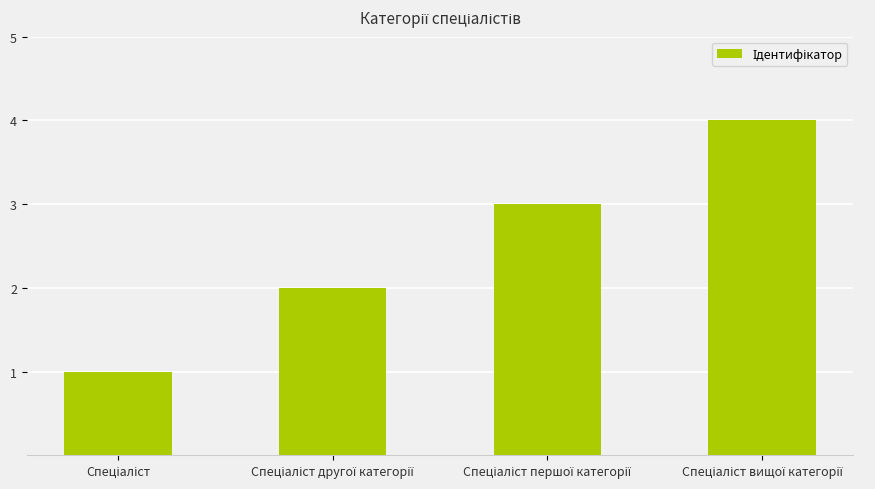

What is the sum of all values?

10